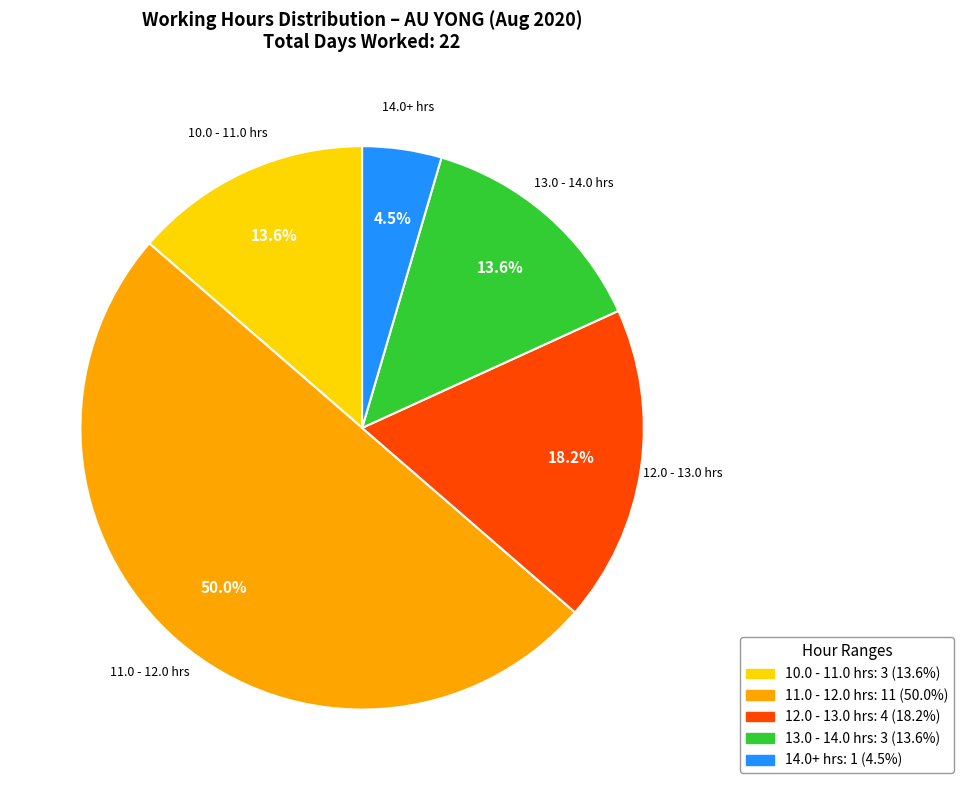

Count the number of slices in the pie.

5